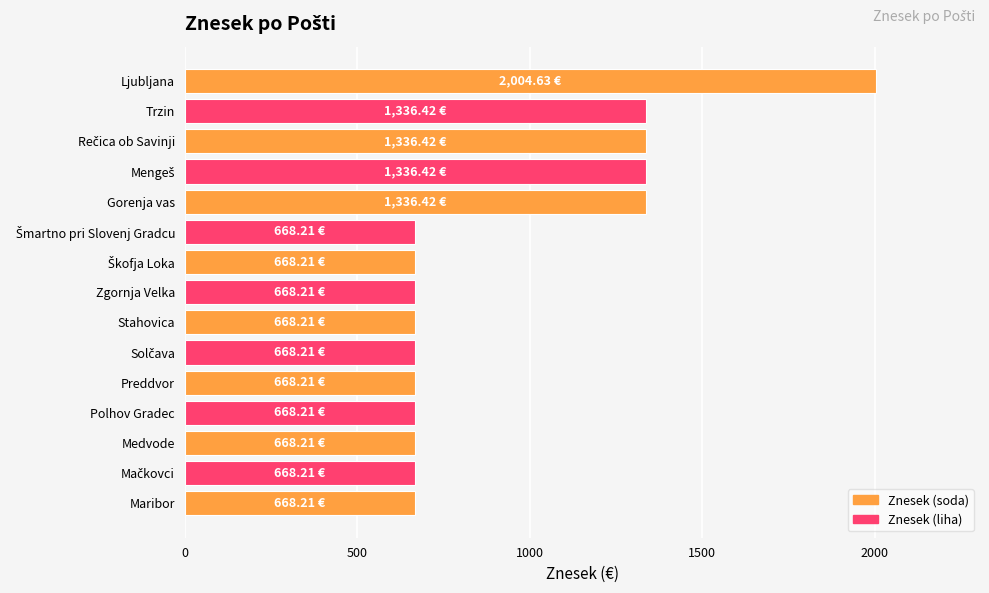

What is the difference between the second highest and minimum values?

668.2